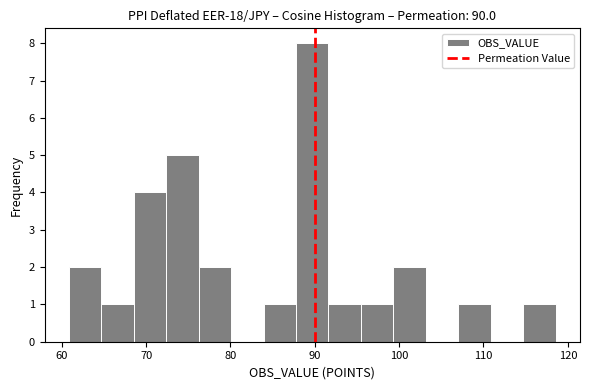

Read against the x-axis, roughly where is the centre of the tallest bar?

90